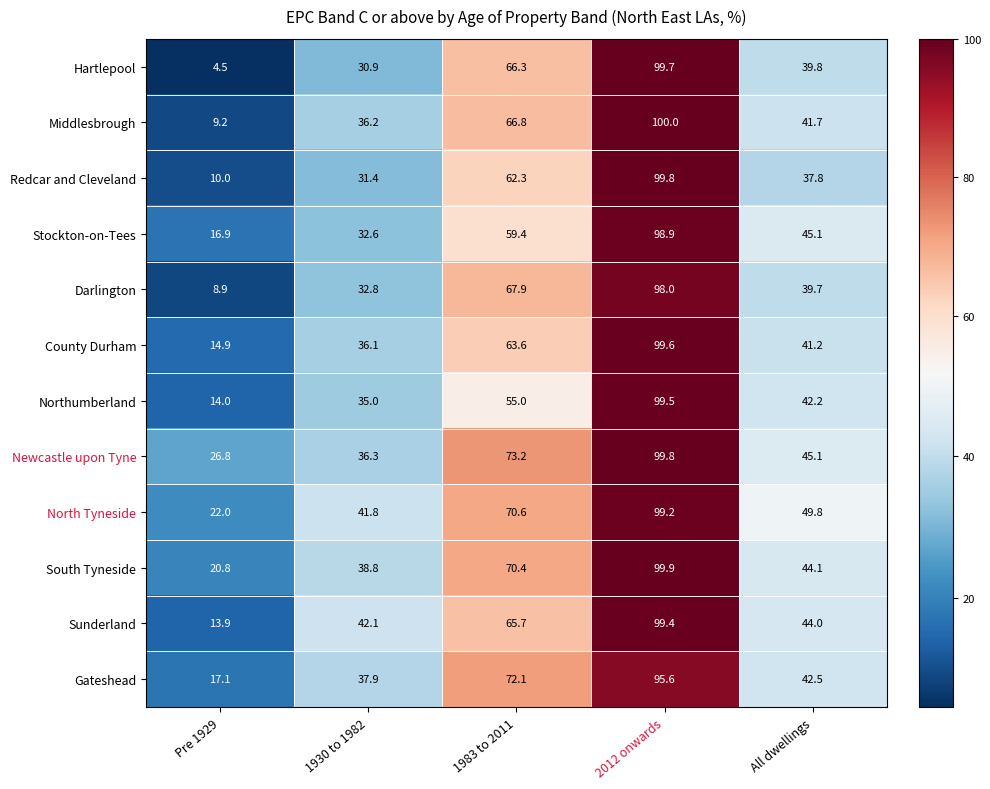

The value of North Tyneside at 1983 to 2011 is 107.5. True or false?

False